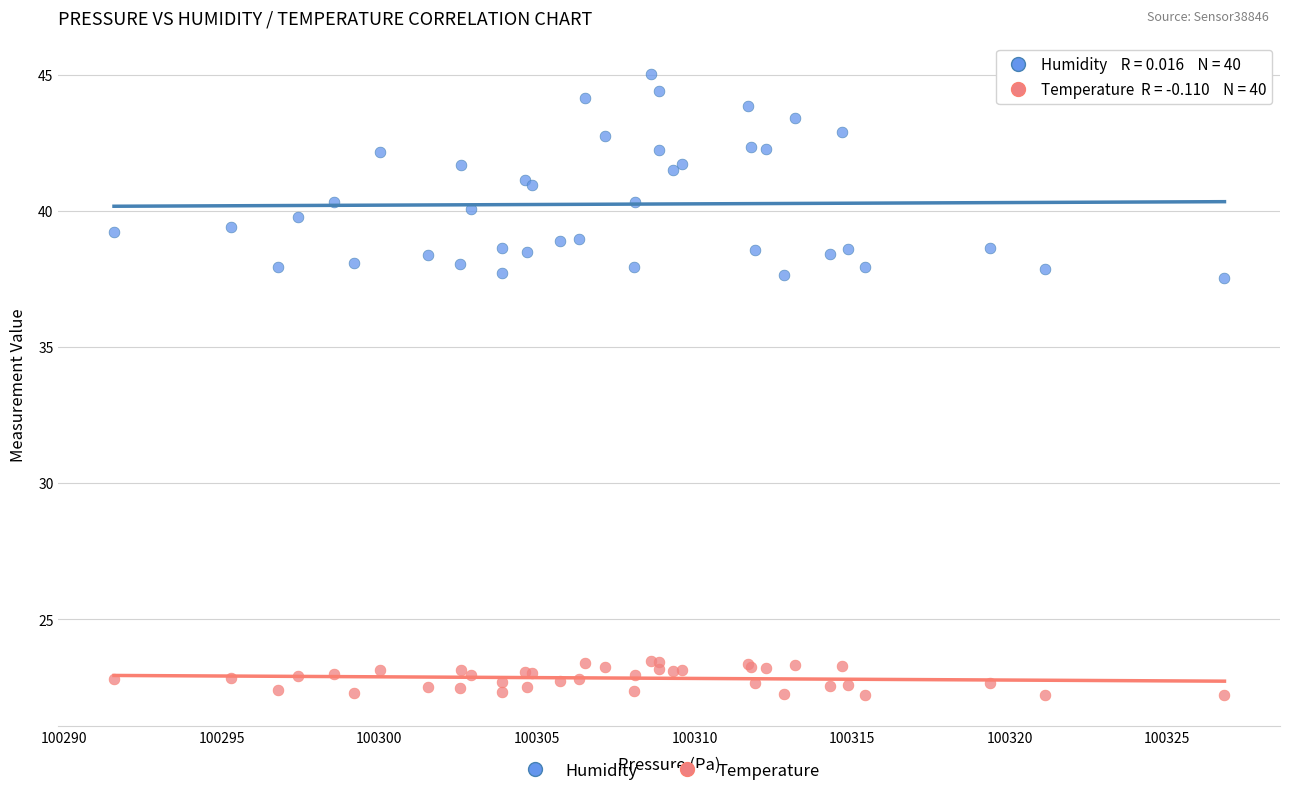

Which series reaches the minimum Y coordinate?

Temperature